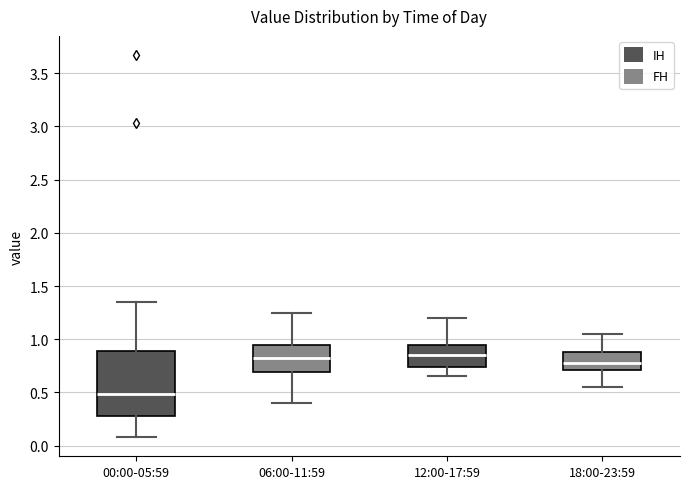

Reading left to right, transcribe this box plot: for each box, give where its median line is, the range the box spans, and where its two whiskers end, as read against the y-axis. The values are not printed on the chart, so give them approximately, as read against the axis.

00:00-05:59: median 0.50, box 0.30 to 0.90, whiskers 0.10 to 1.35
06:00-11:59: median 0.80, box 0.70 to 0.95, whiskers 0.40 to 1.25
12:00-17:59: median 0.85, box 0.75 to 0.95, whiskers 0.65 to 1.20
18:00-23:59: median 0.80, box 0.70 to 0.90, whiskers 0.55 to 1.05